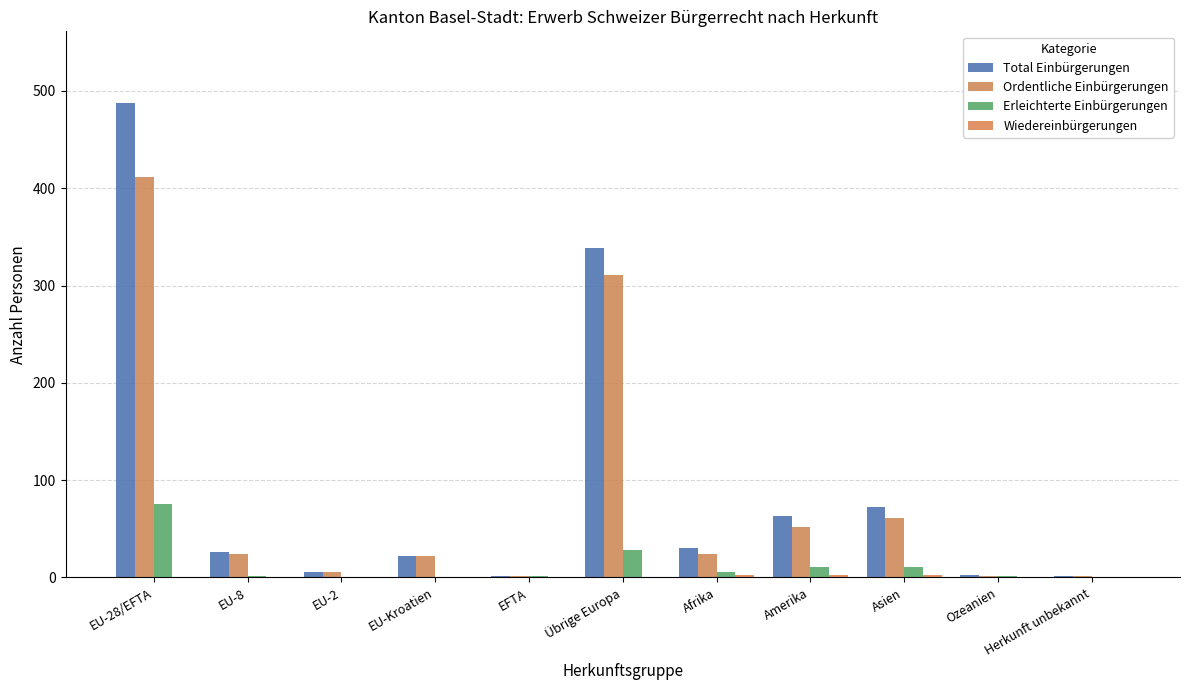

Is it true that Erleichterte Einbürgerungen equals 2 at Ozeanien?

True